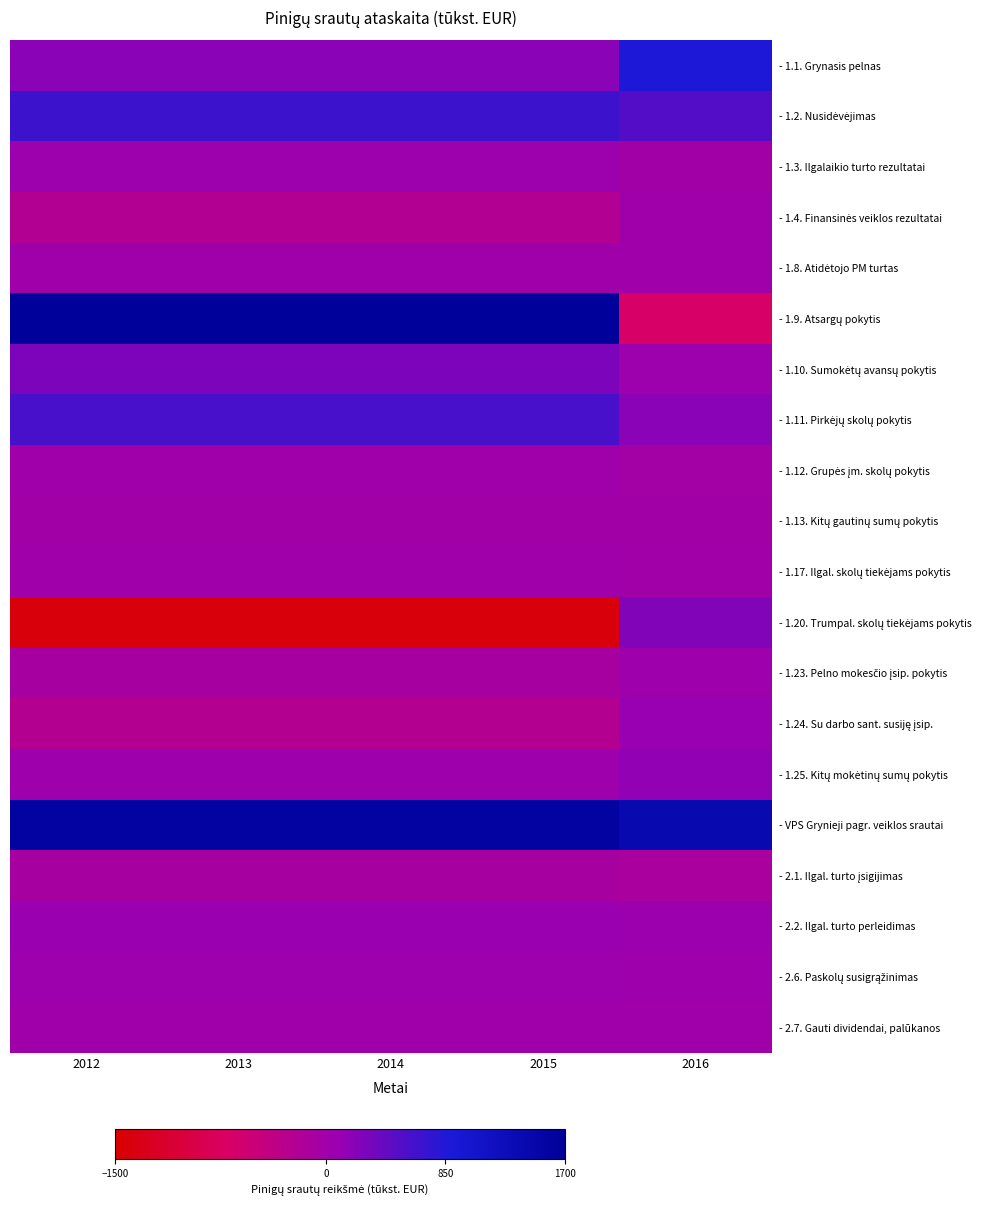

Between 2016 and 2012, which is larger?

2016